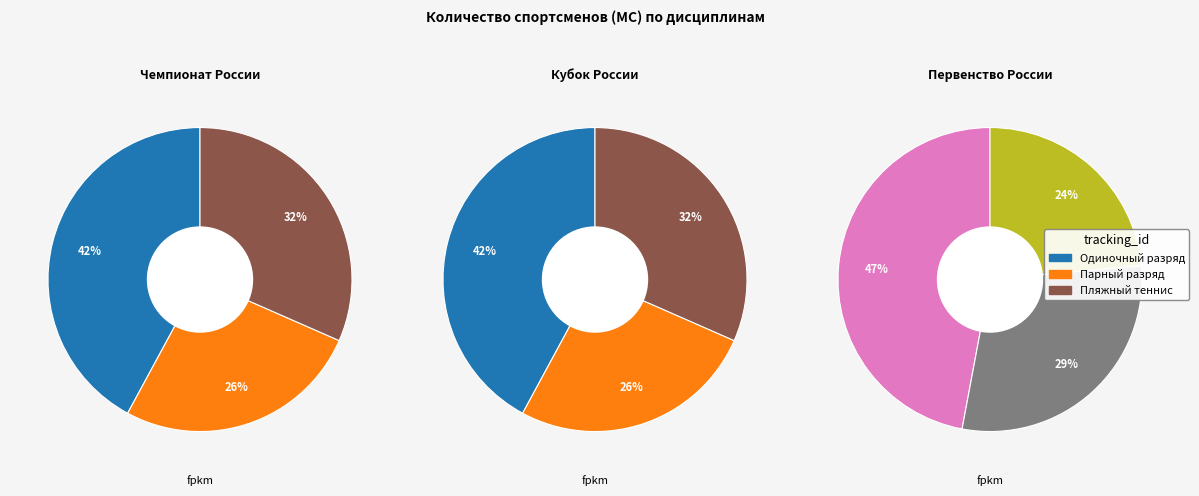

Is there any slice that represents more than half of the pie?

No